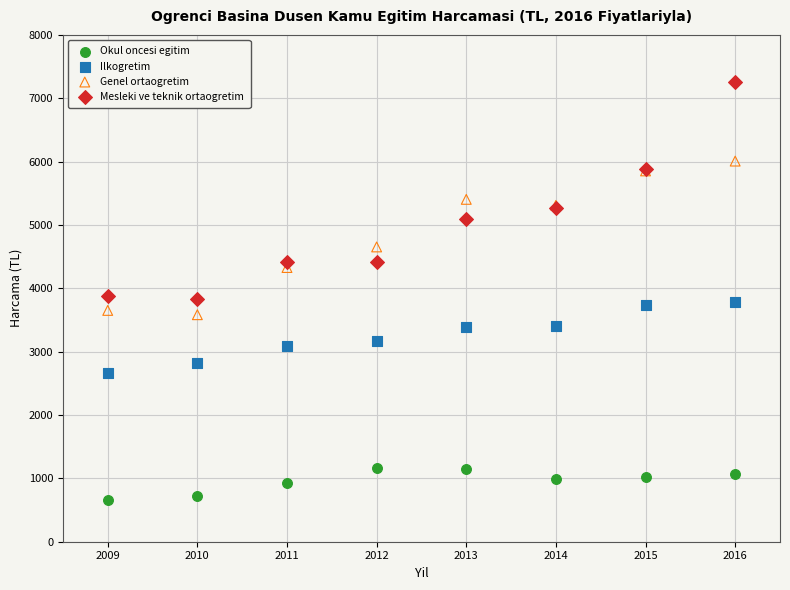

Which series has the widest spread of Y values?

Mesleki ve teknik ortaogretim